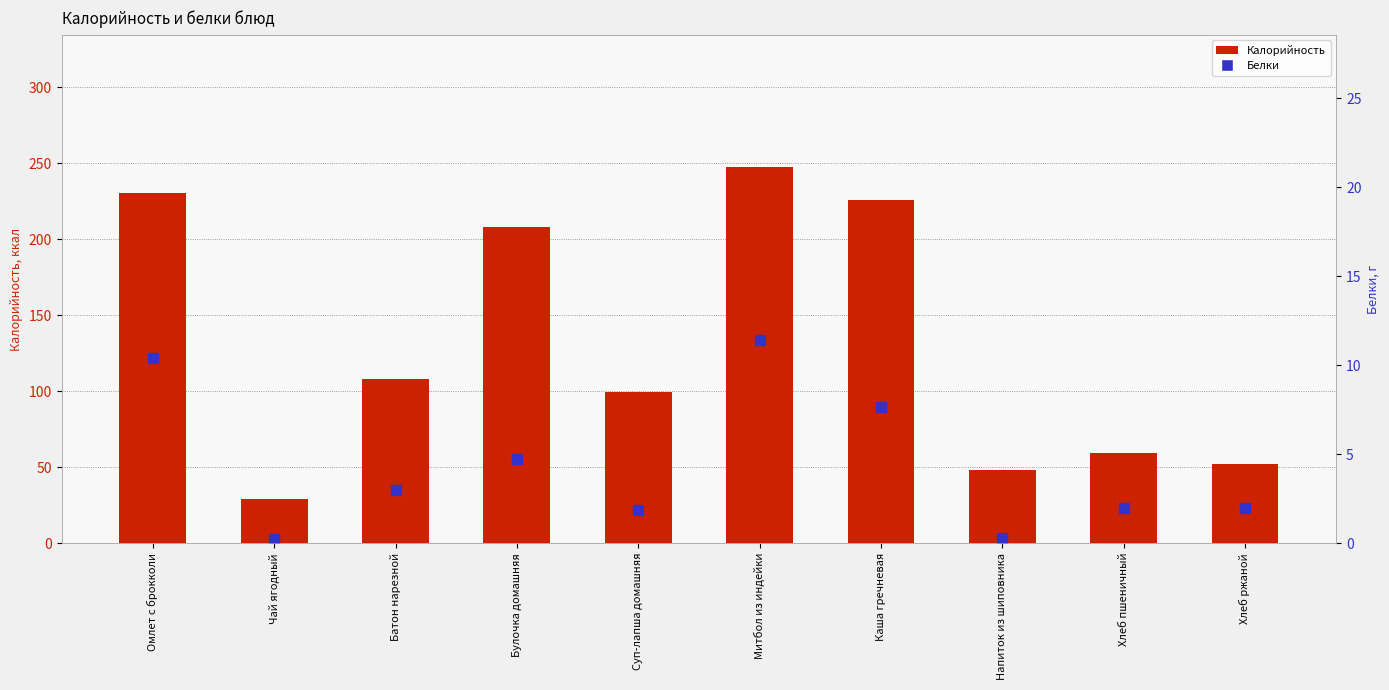

Which series has the largest range (max minus min)?

Калорийность